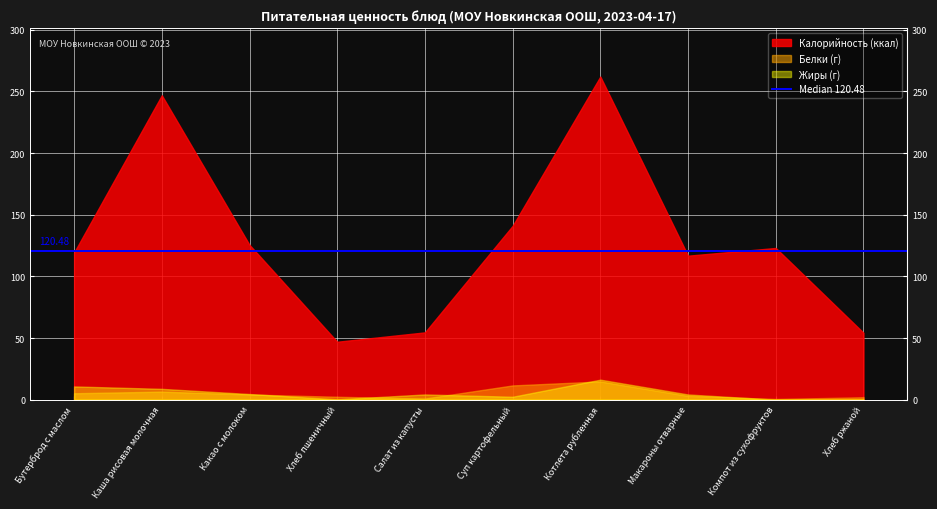

Does the chart display data point markers on the line(s)?

No